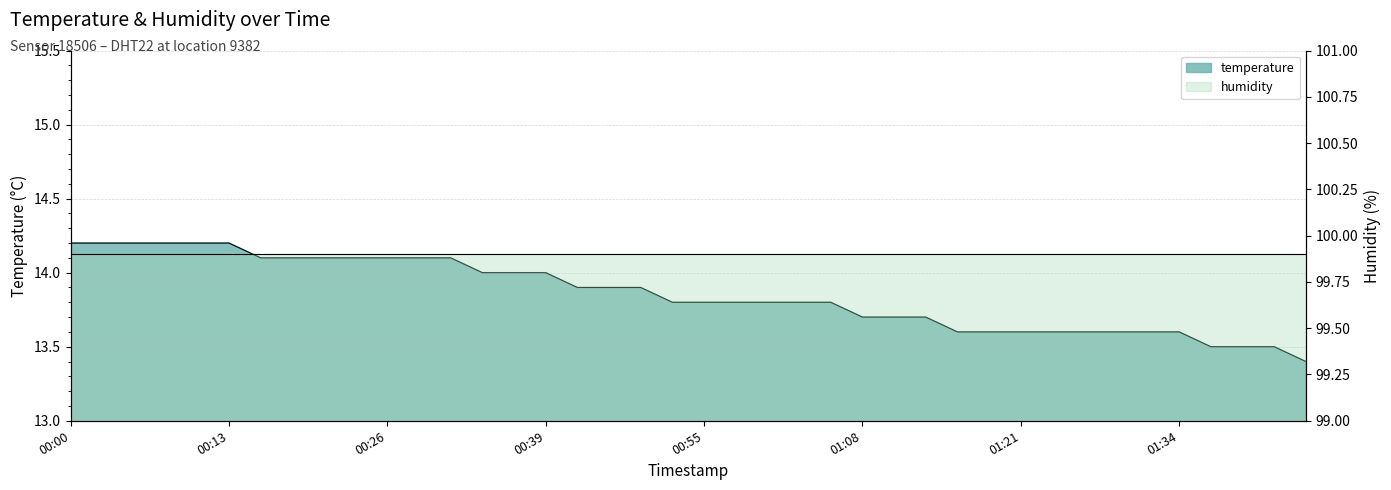

What is the smallest value displayed?

13.4